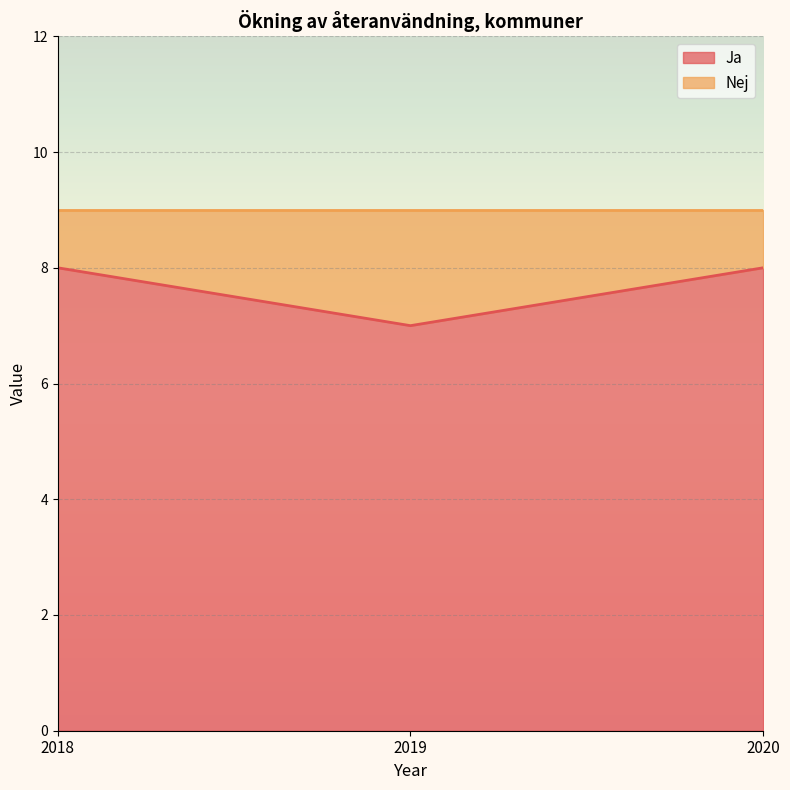

What is the maximum value shown in the chart?

8